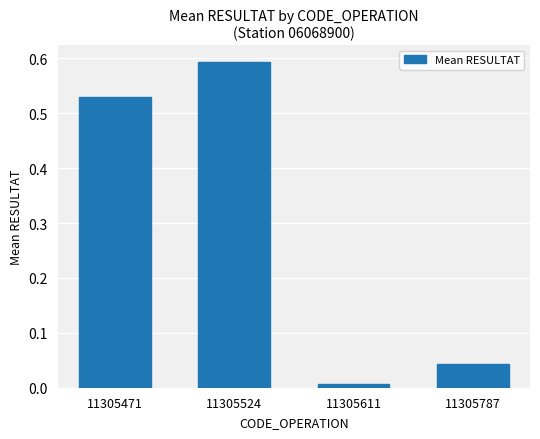

What is the sum of all values?

1.2